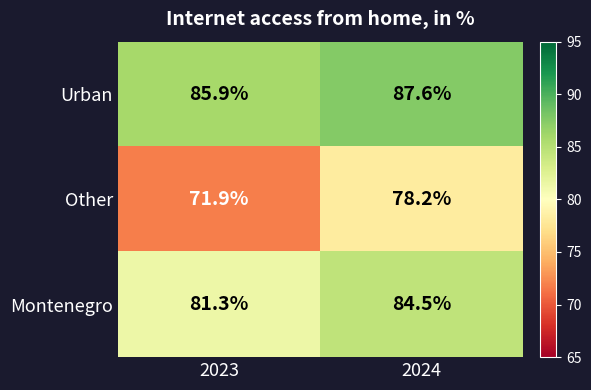

Rank the series at 2024 from lowest to highest value.

Other, Montenegro, Urban